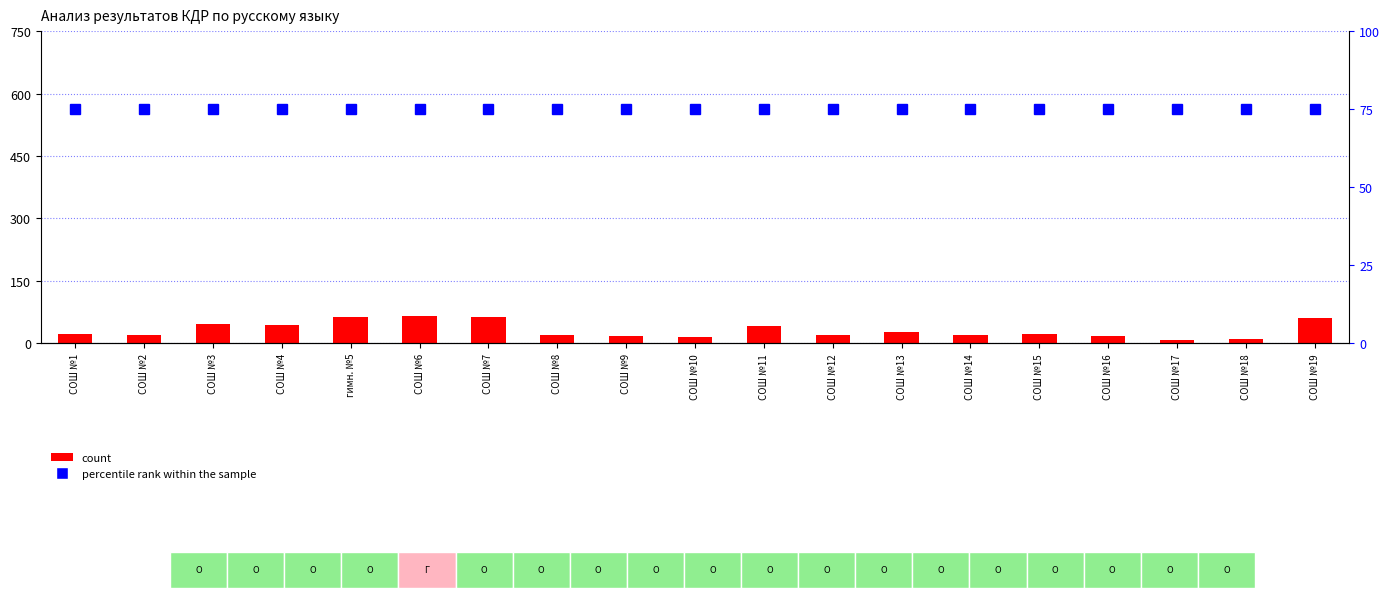

What is the minimum value for percentile rank within the sample?

74.9